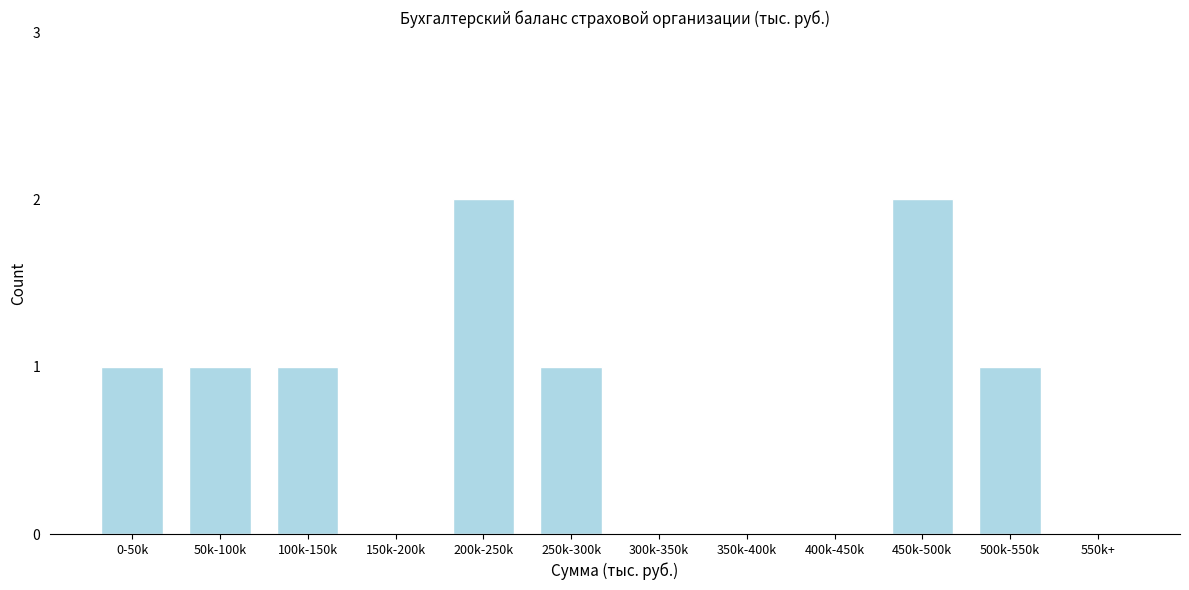

Reading left to right, list all the values displayed in this chart.

0-50k=1	50k-100k=1	100k-150k=1	150k-200k=0	200k-250k=2	250k-300k=1	300k-350k=0	350k-400k=0	400k-450k=0	450k-500k=2	500k-550k=1	550k+=0